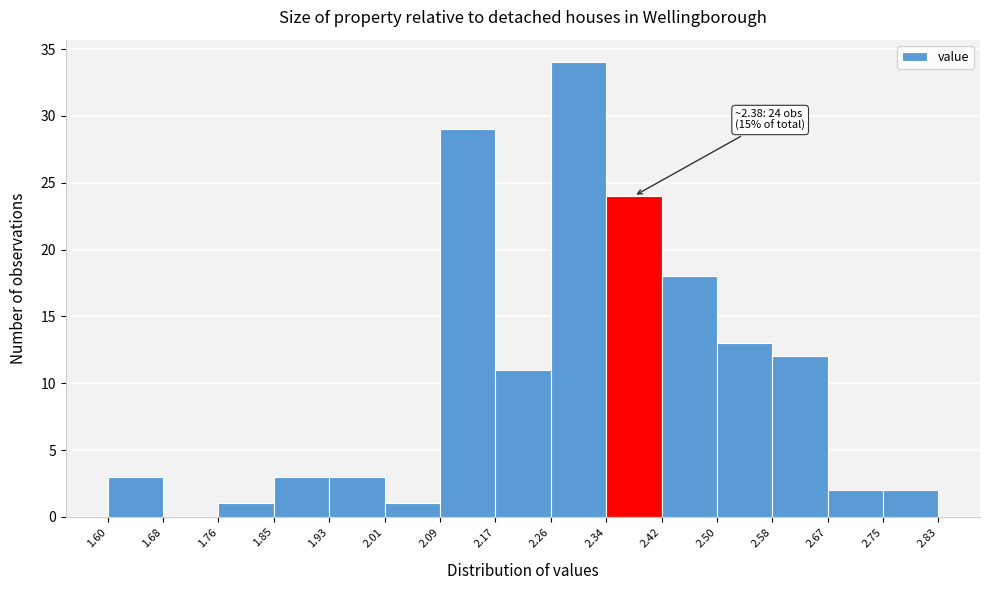

Over which range of the x-axis is the bar tallest?

2.26 to 2.34